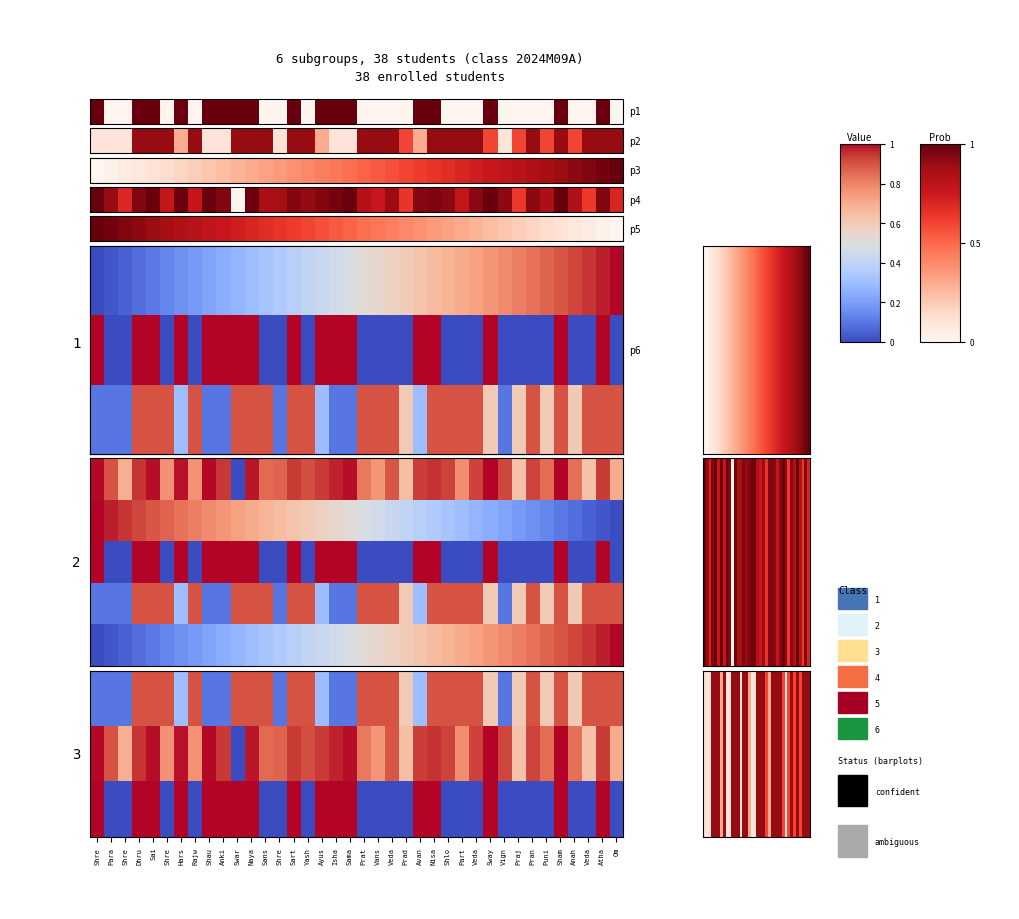

Count the number of categories in the chart.

38